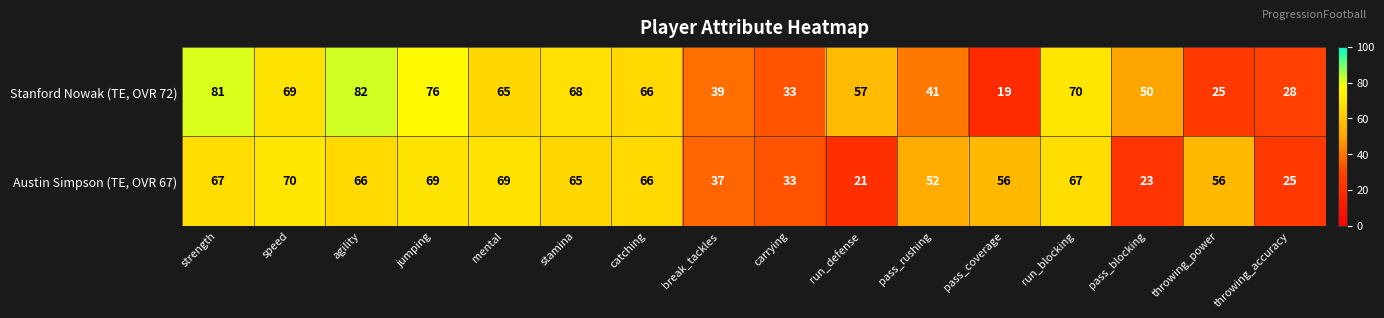

Which category has the highest value across all series?

agility